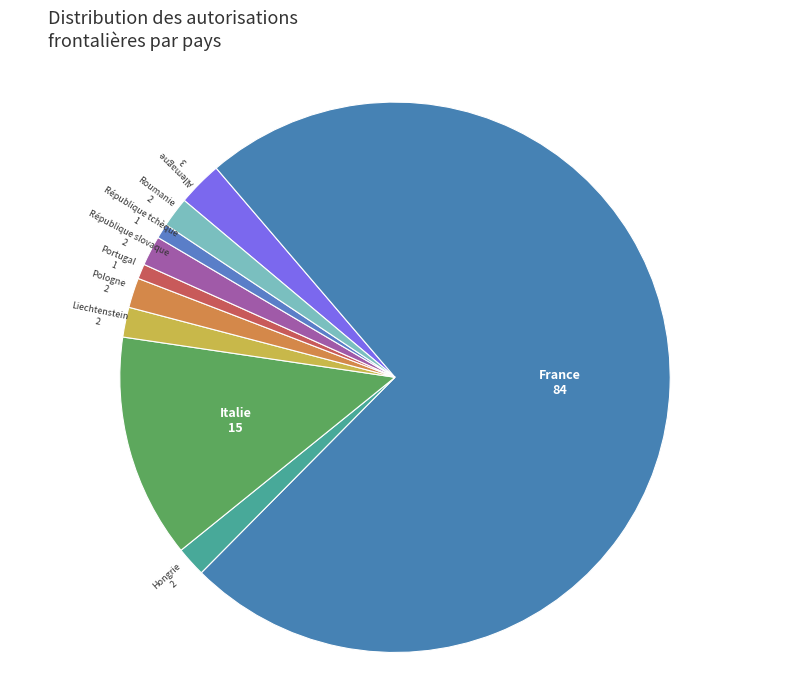

Is the sum of Liechtenstein and Italie greater than half?

No